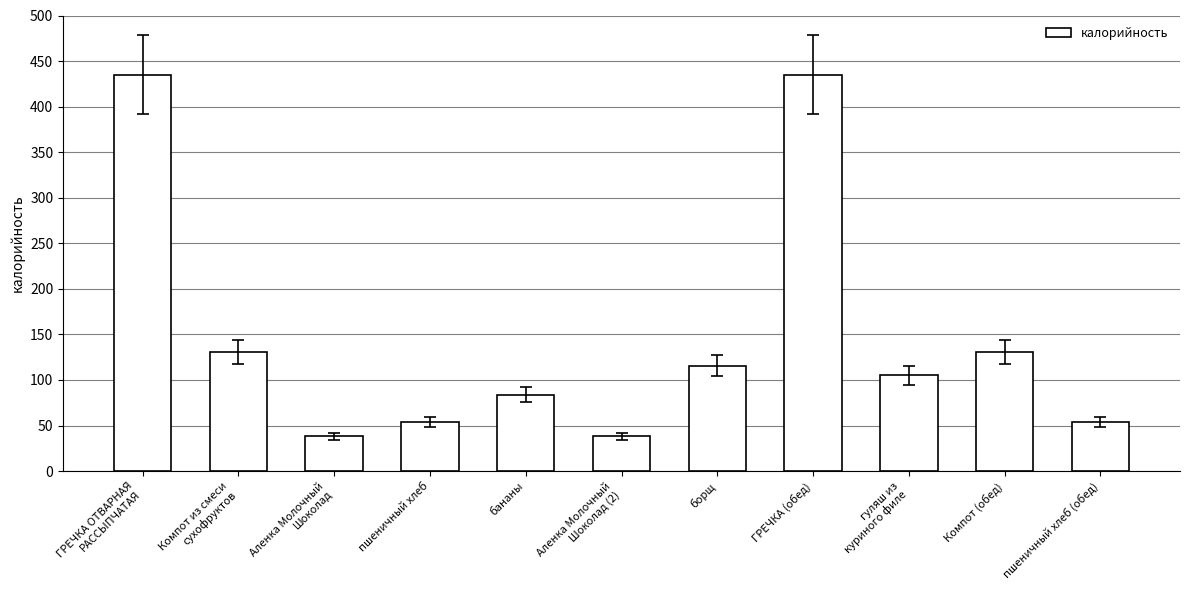

Reading left to right, what are all the values shown in this chart?

435.0	131.2	38.5	54.0	84.0	38.5	115.4	435.0	105.1	131.2	54.0